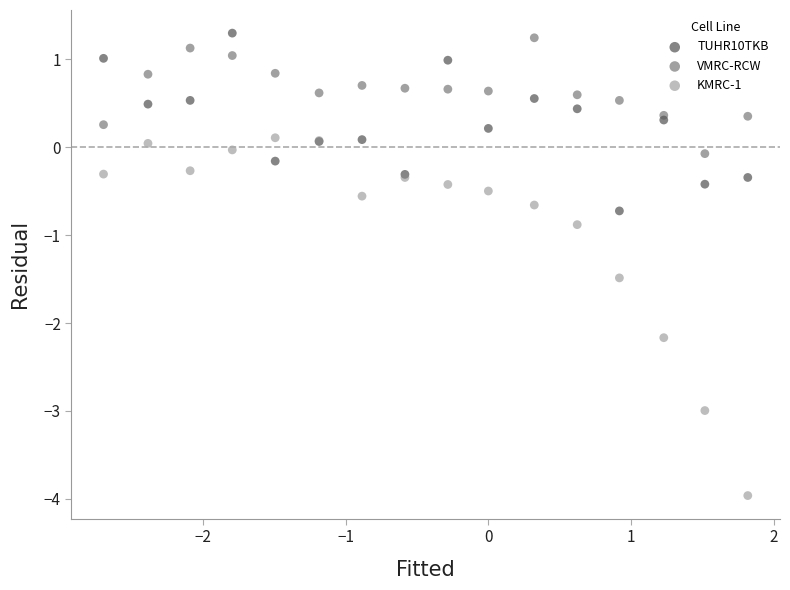

Which series has the widest spread of Y values?

KMRC-1